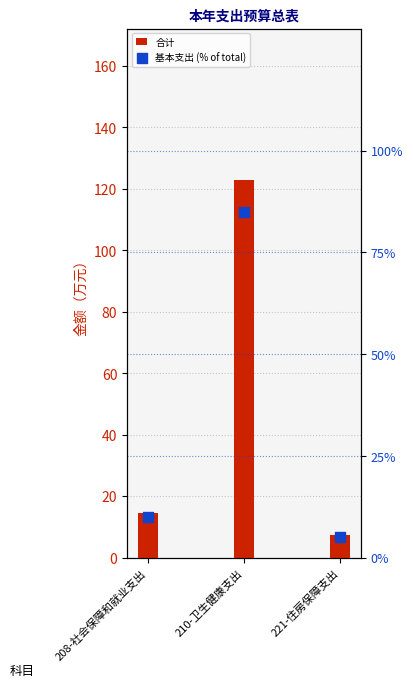

Which series has the largest Y range (max minus min)?

合计